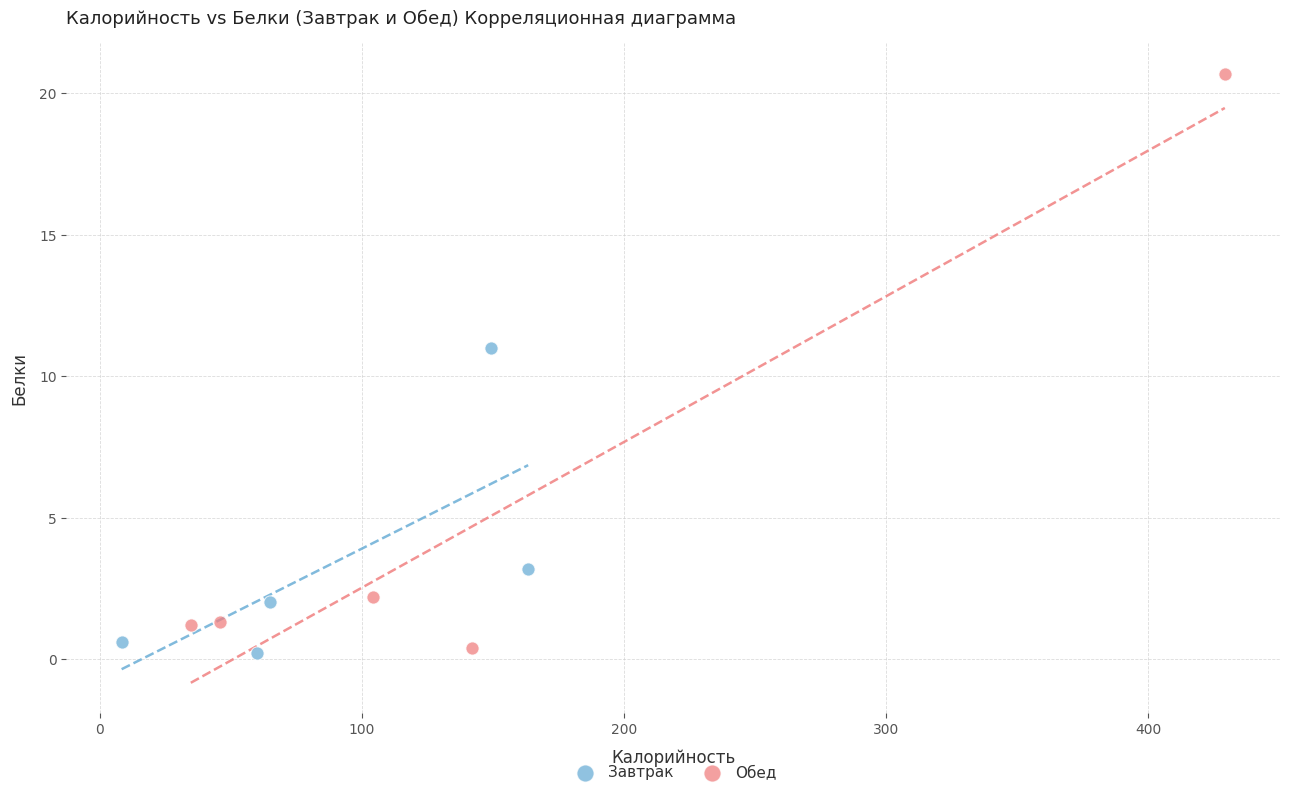

Which series has the widest spread of Y values?

Обед